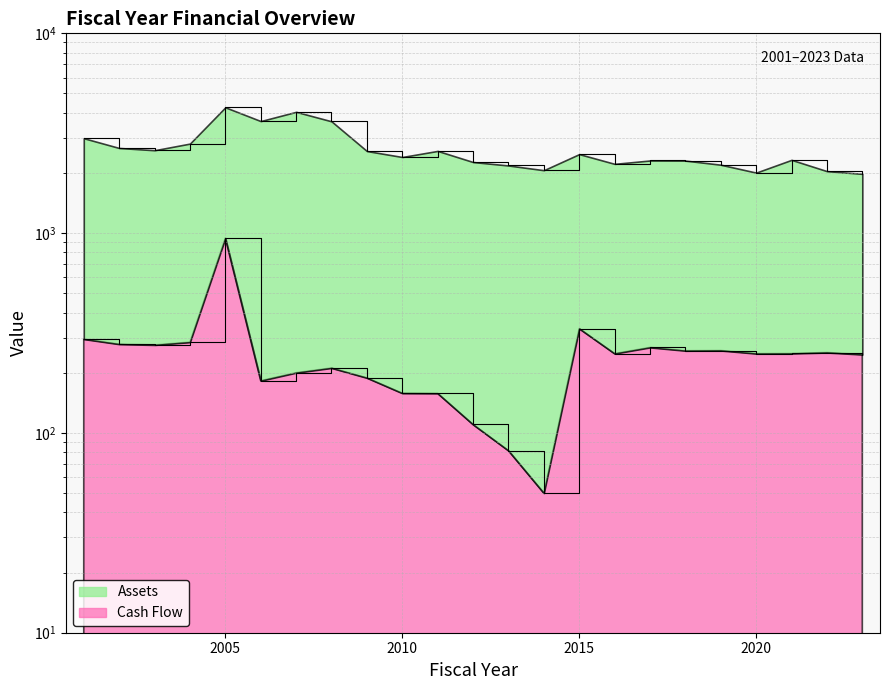

The chart shows a value of 278.2 at 2002. True or false?

True